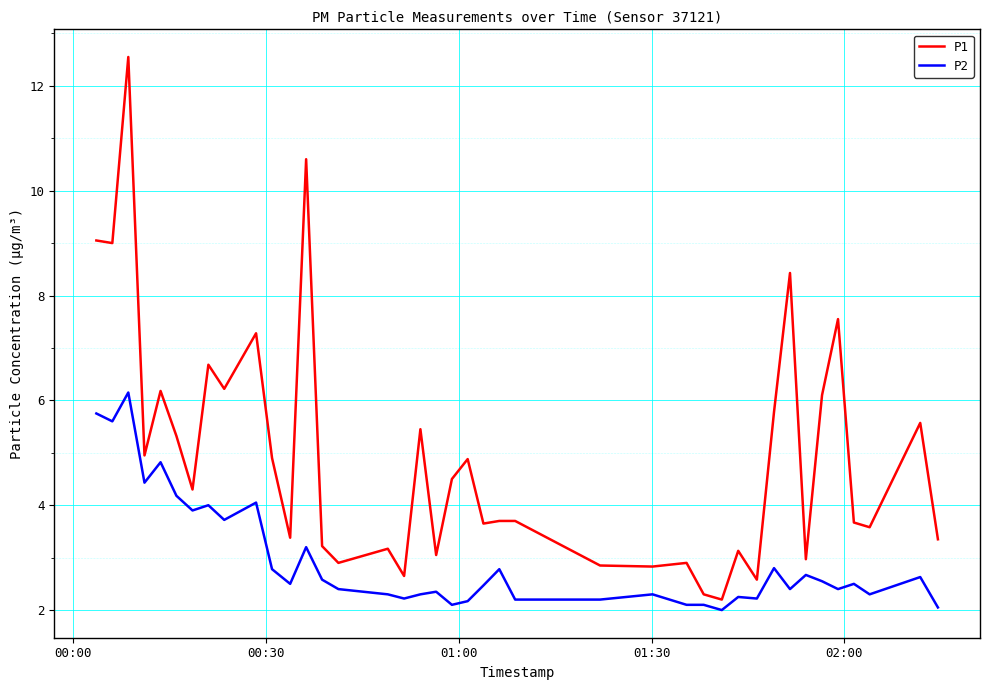

True or false: P2 and P1 cross at least once.

False